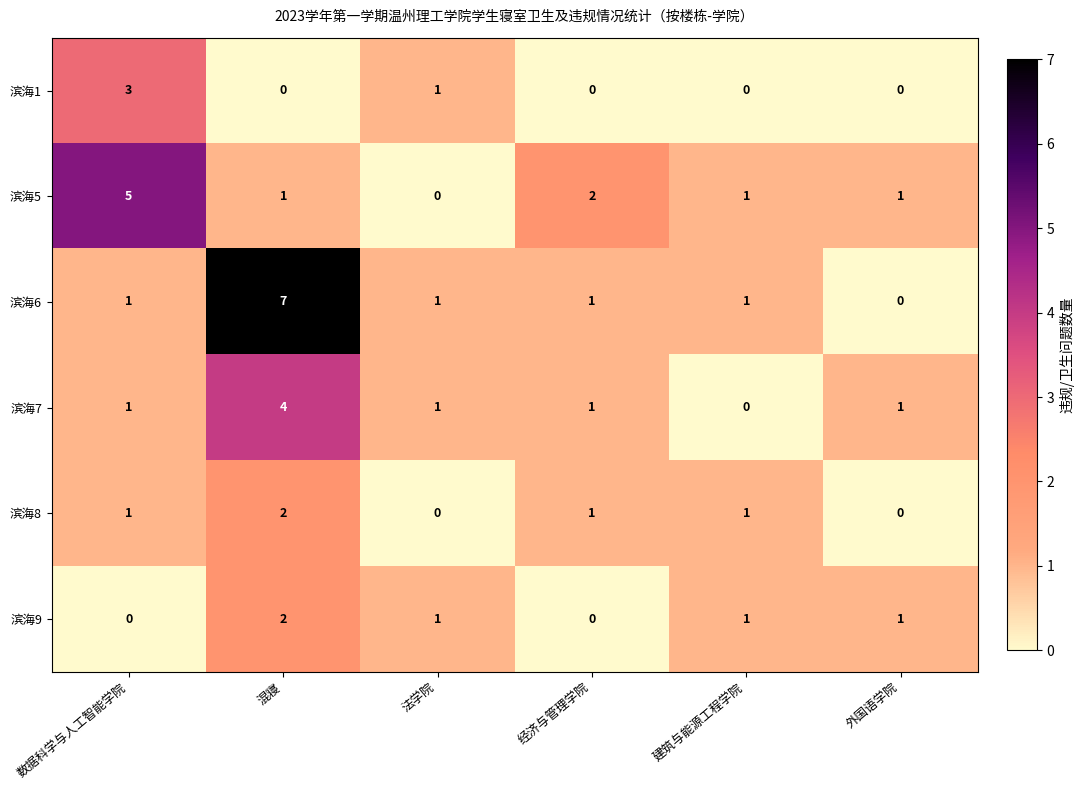

How many 滨海1 values are between 0 and 1?

5